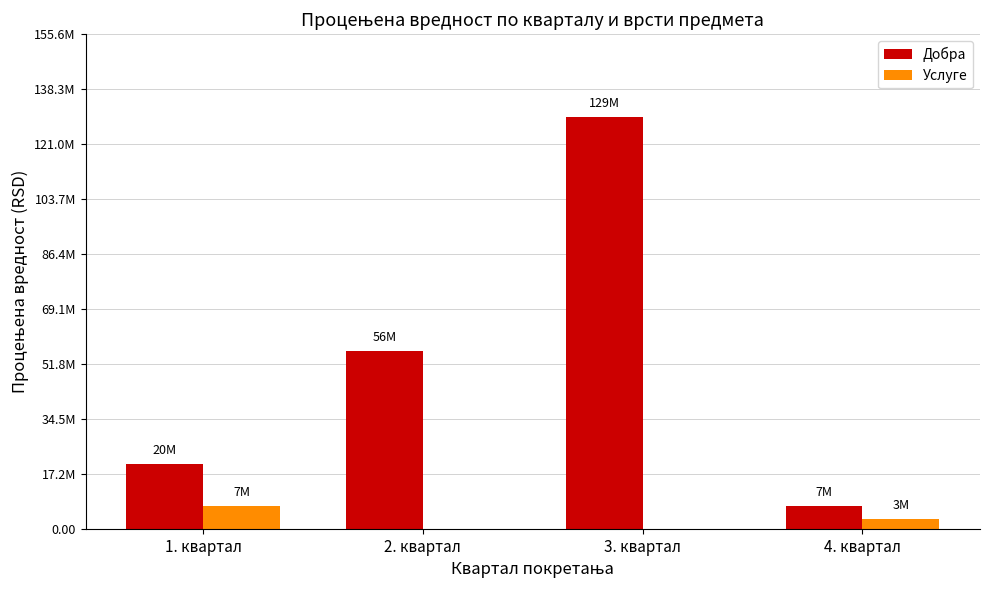

What is the label of the 4th bar from the left?

4. квартал